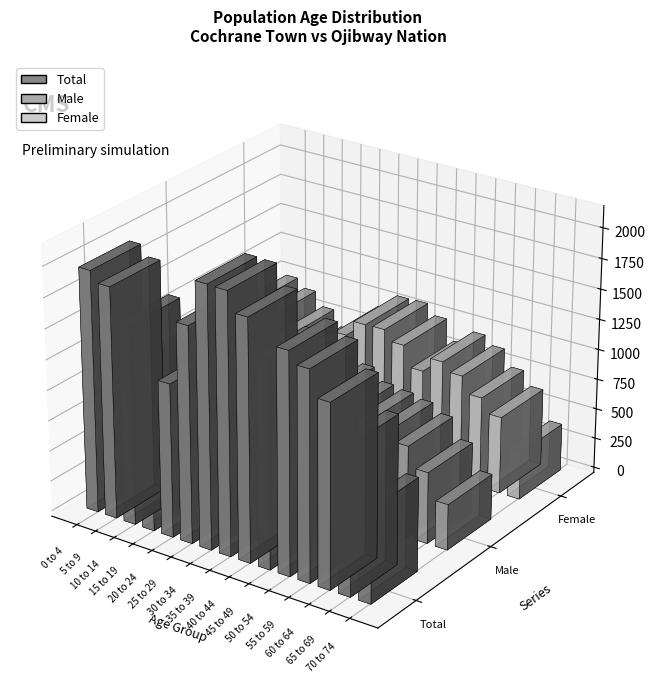

Count the number of data series in this chart.

3